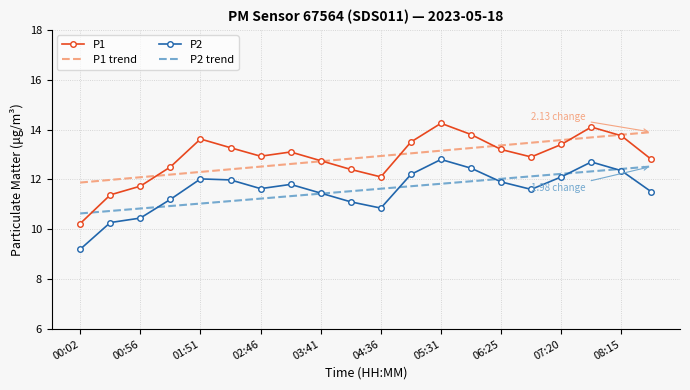

Which series has the widest spread of values?

P1